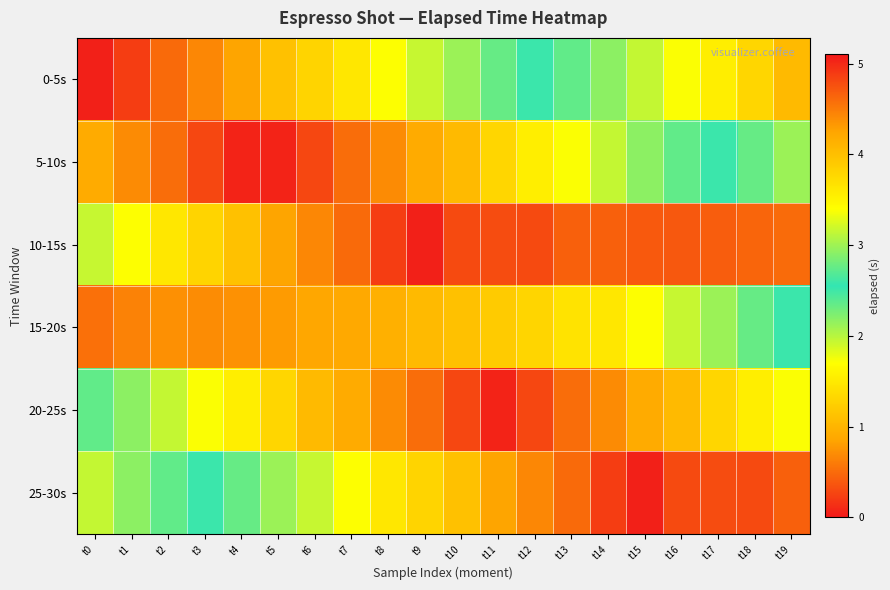

Which has a higher value, t15 or t16?

t16